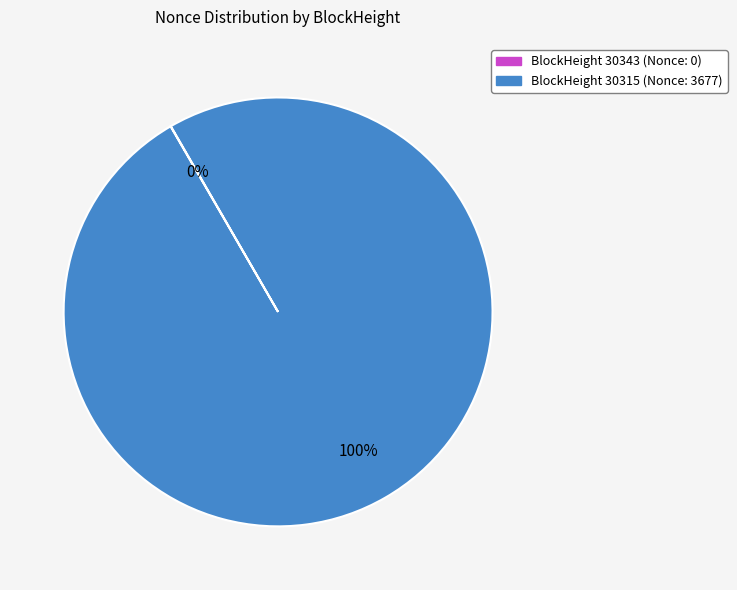

To the nearest percent, what is the average slice percentage?

50%